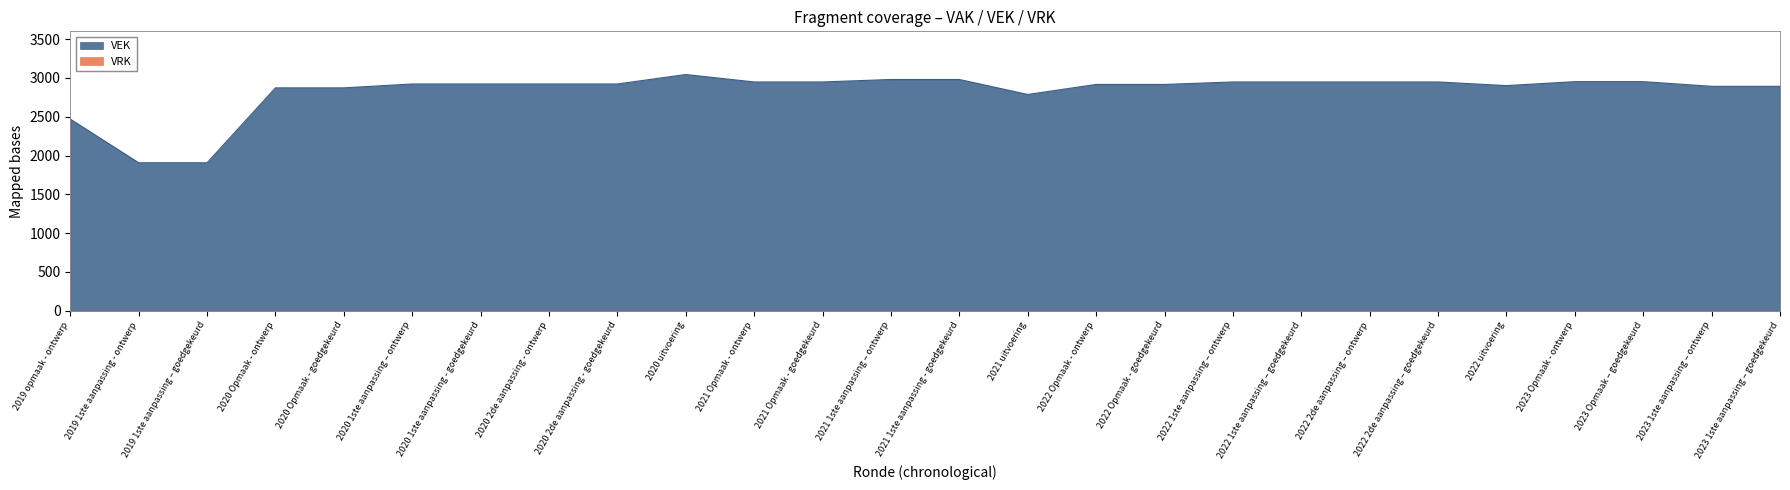

What is the greatest value displayed?

3044